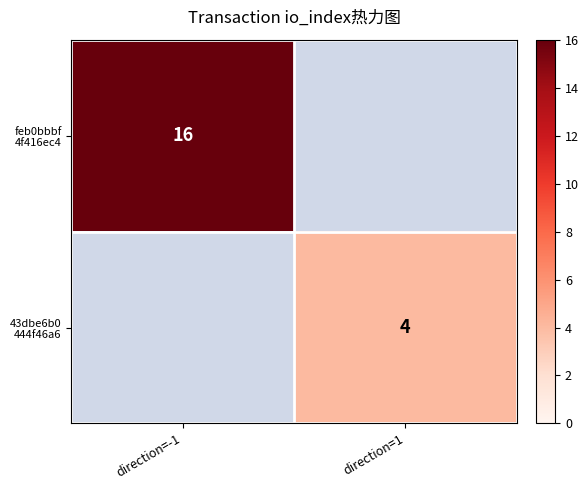

How many positive values does the feb0bbbf 4f416ec4 series have?

1